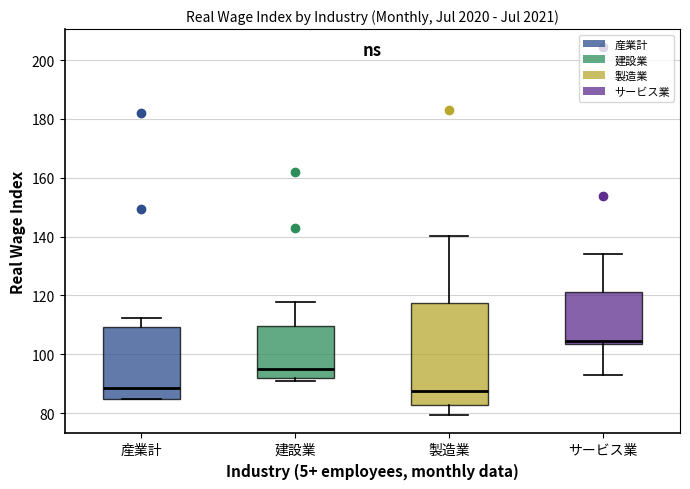

Where is the lower edge of the box for 建設業 on the y-axis? The values are not printed on the chart, so give them approximately, as read against the axis.

92